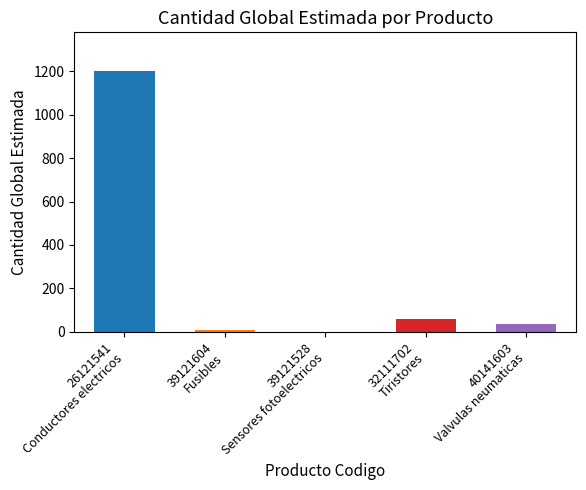

What is the ratio of the value at 32111702
Tiristores to the value at 40141603
Valvulas neumaticas?

1.7